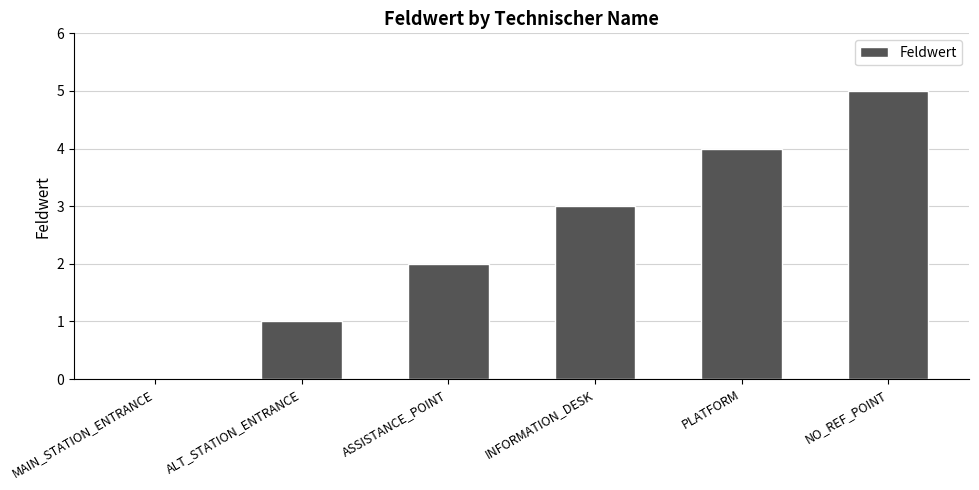

Count the number of categories in the chart.

6